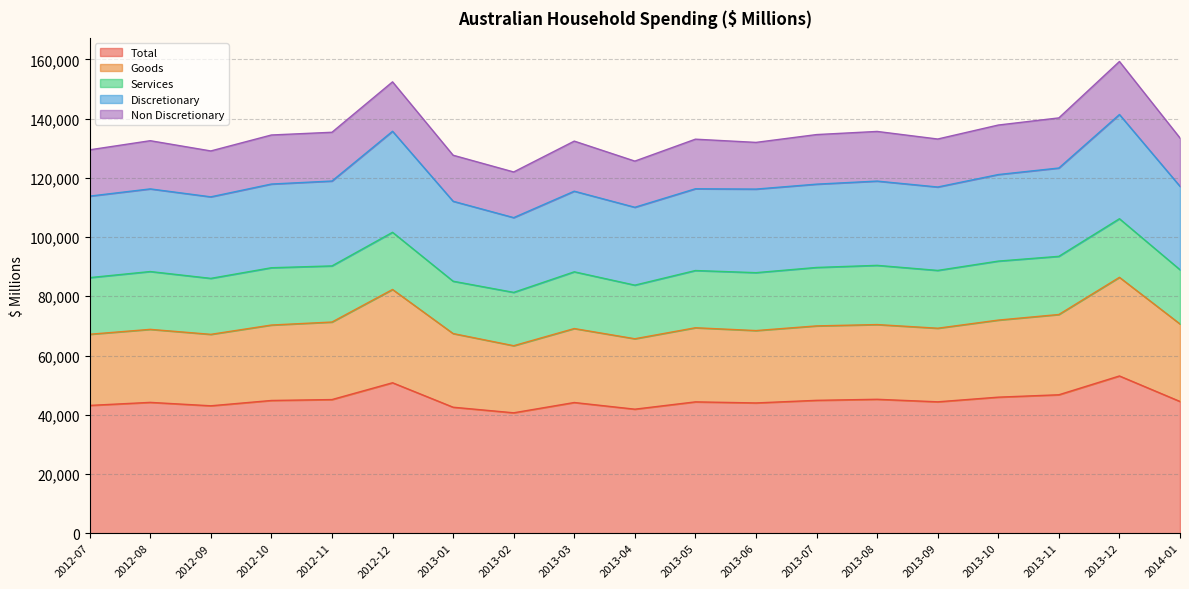

The value of Total at 2013-03 is 16124.3. True or false?

False